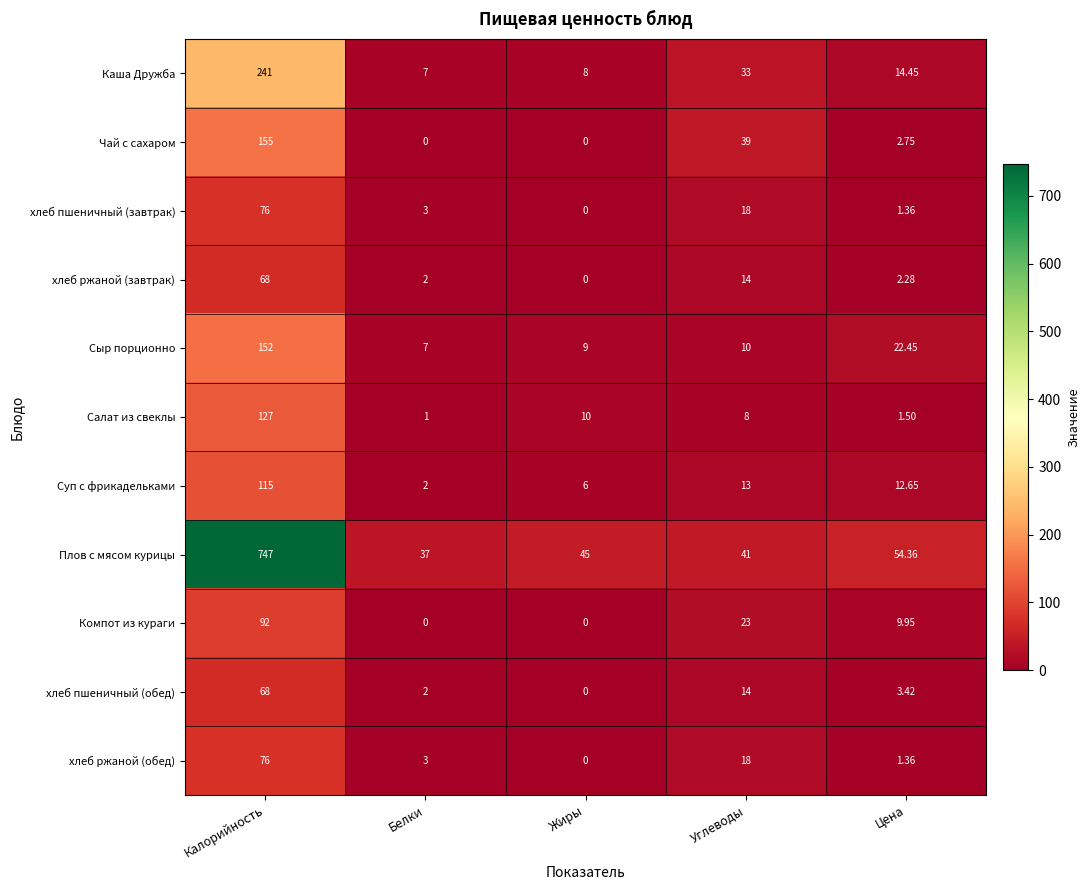

Which series has the largest range (max minus min)?

Плов с мясом курицы